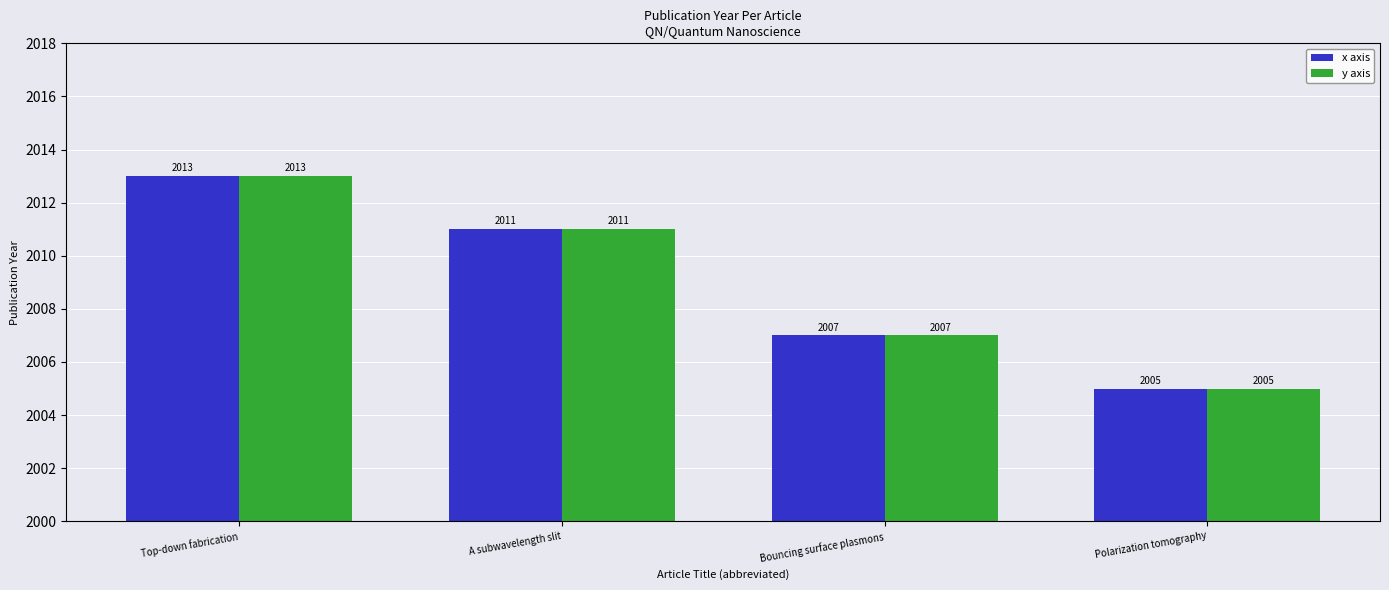

What are all the series names shown in the legend?

x axis, y axis